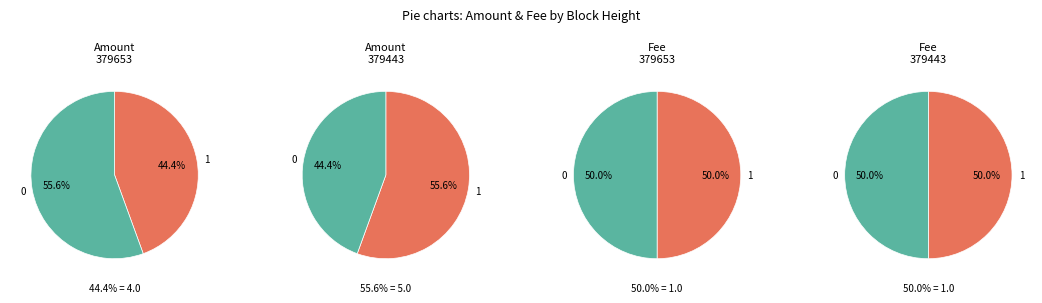

The 379653 slice represents 59% of the pie. True or false?

False